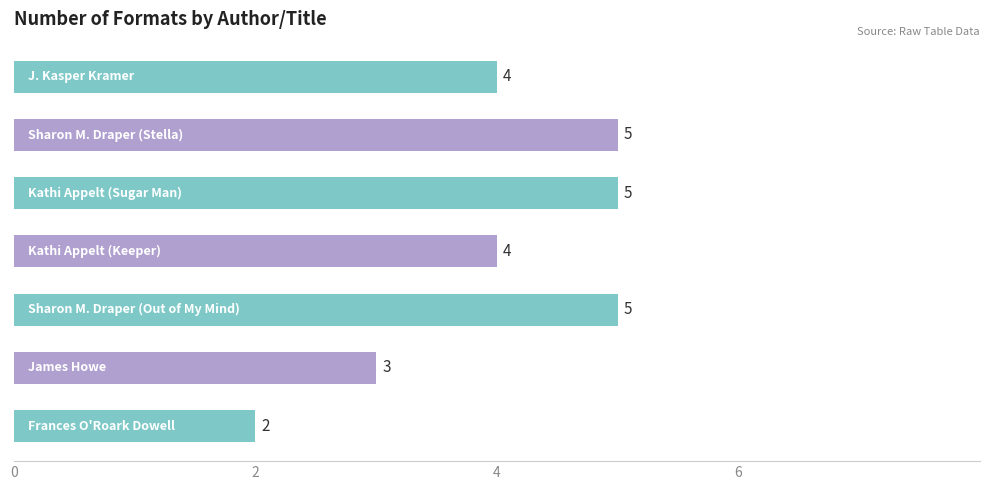

What is the greatest value displayed?

5